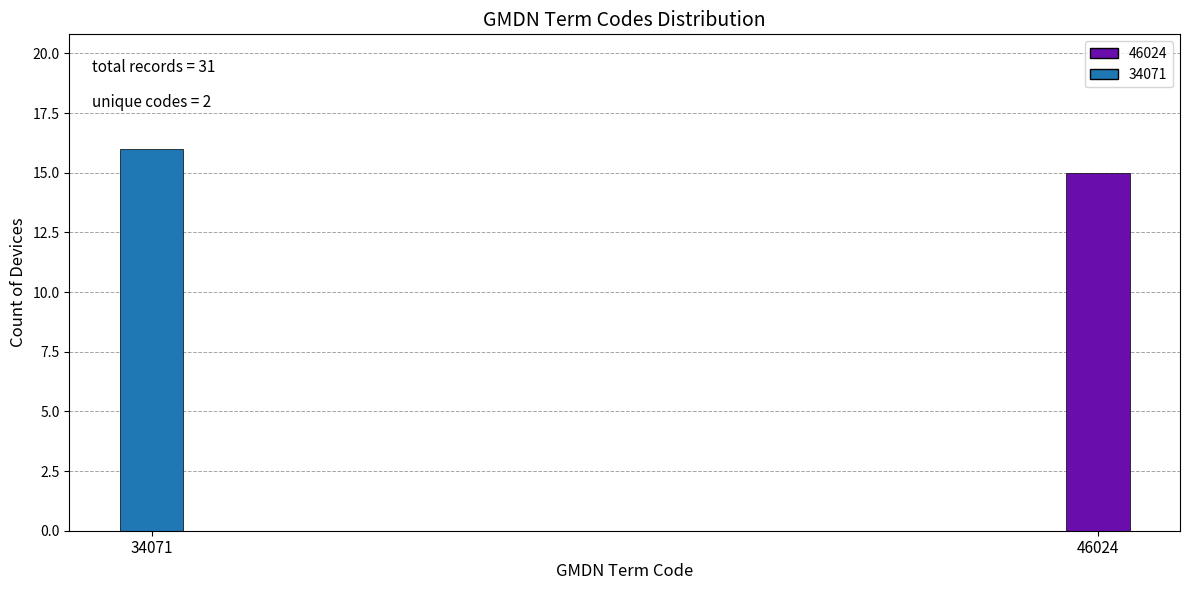

Reading right to left, what are all the values shown in this chart?

15	16